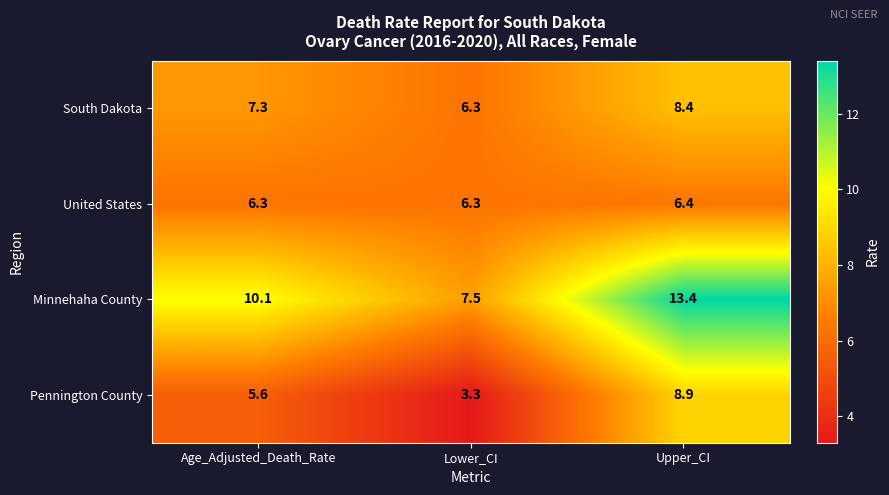

At which category is the sum across all series the highest?

Upper_CI